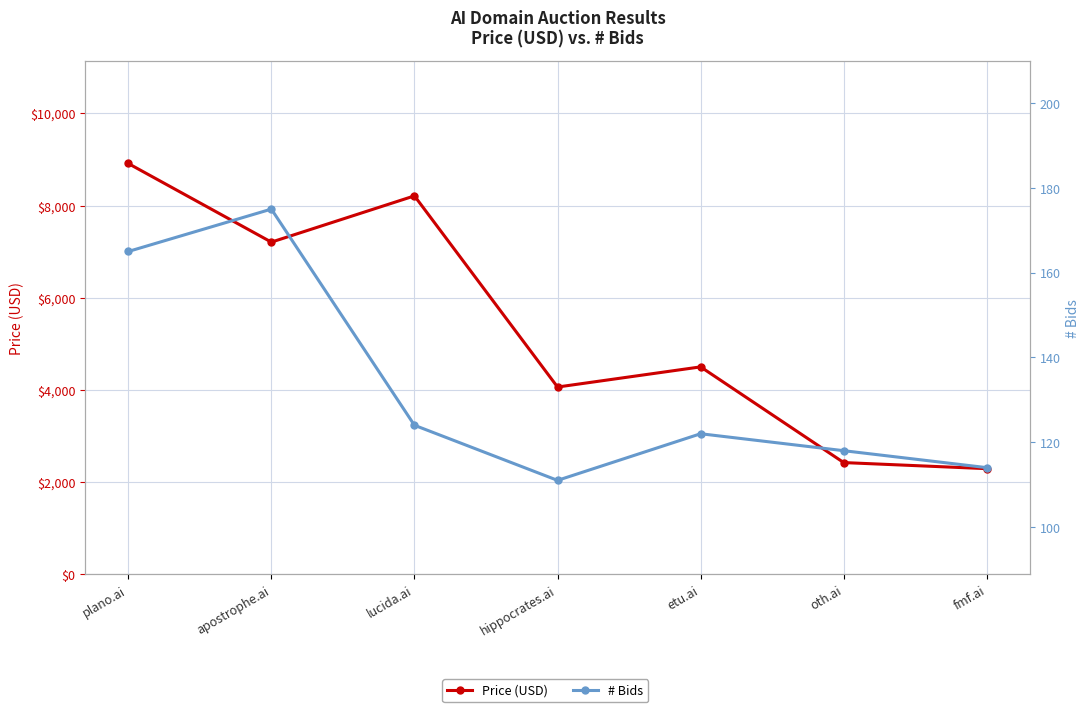

Reading left to right, transcribe all the data shown in this chart.

Price (USD): 8911	7206	8209	4064	4501	2426	2294
# Bids: 165	175	124	111	122	118	114